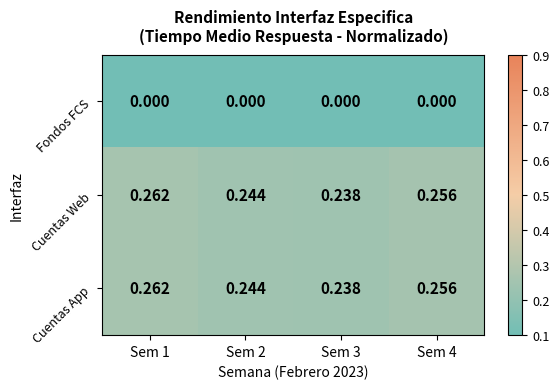

Is the value of Cuentas Web at Sem 4 greater than the value of Fondos FCS at Sem 3?

Yes